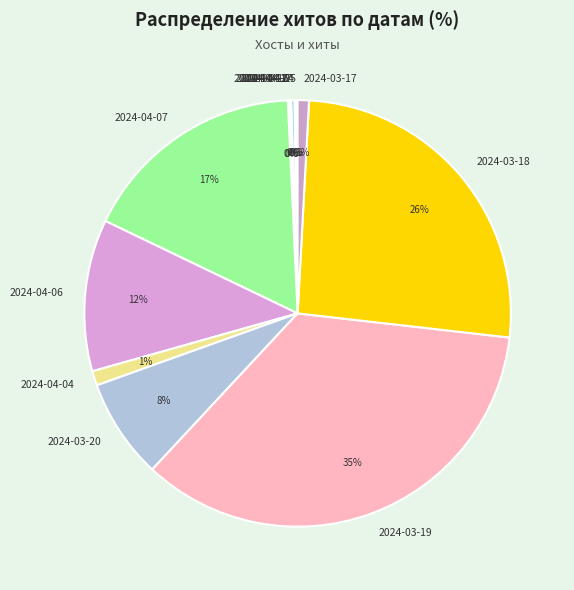

Combined, do 2024-04-06 and 2024-03-20 account for over 50%?

No